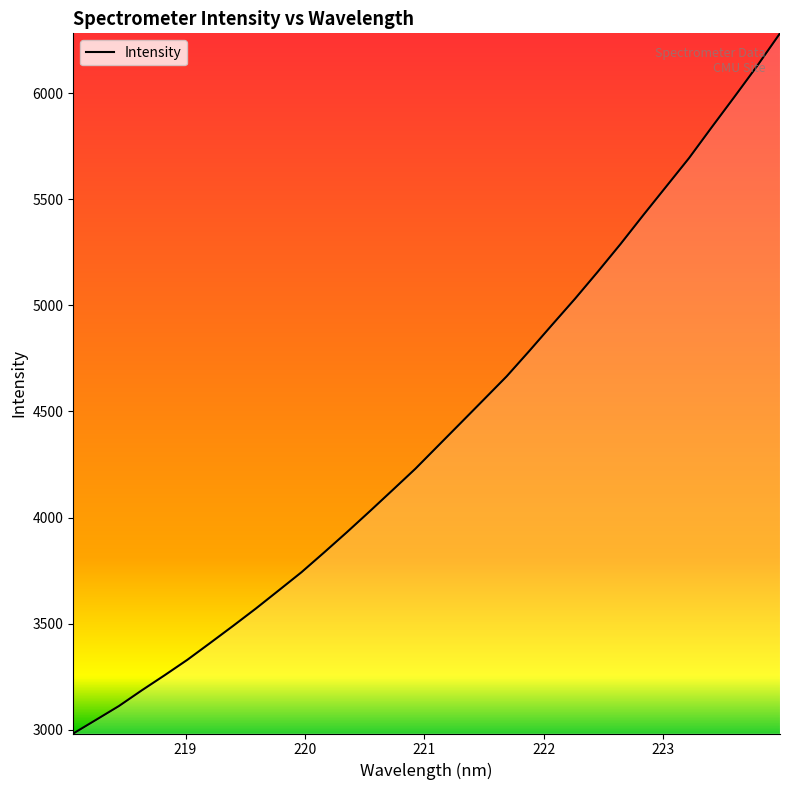

What is the minimum value shown in the chart?

2982.2